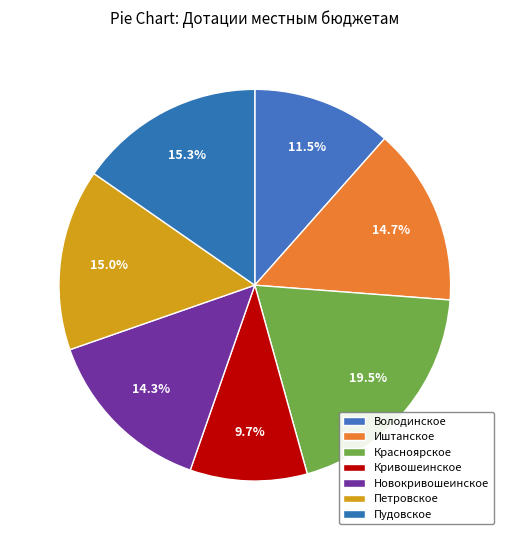

How many segments does this pie chart have?

7